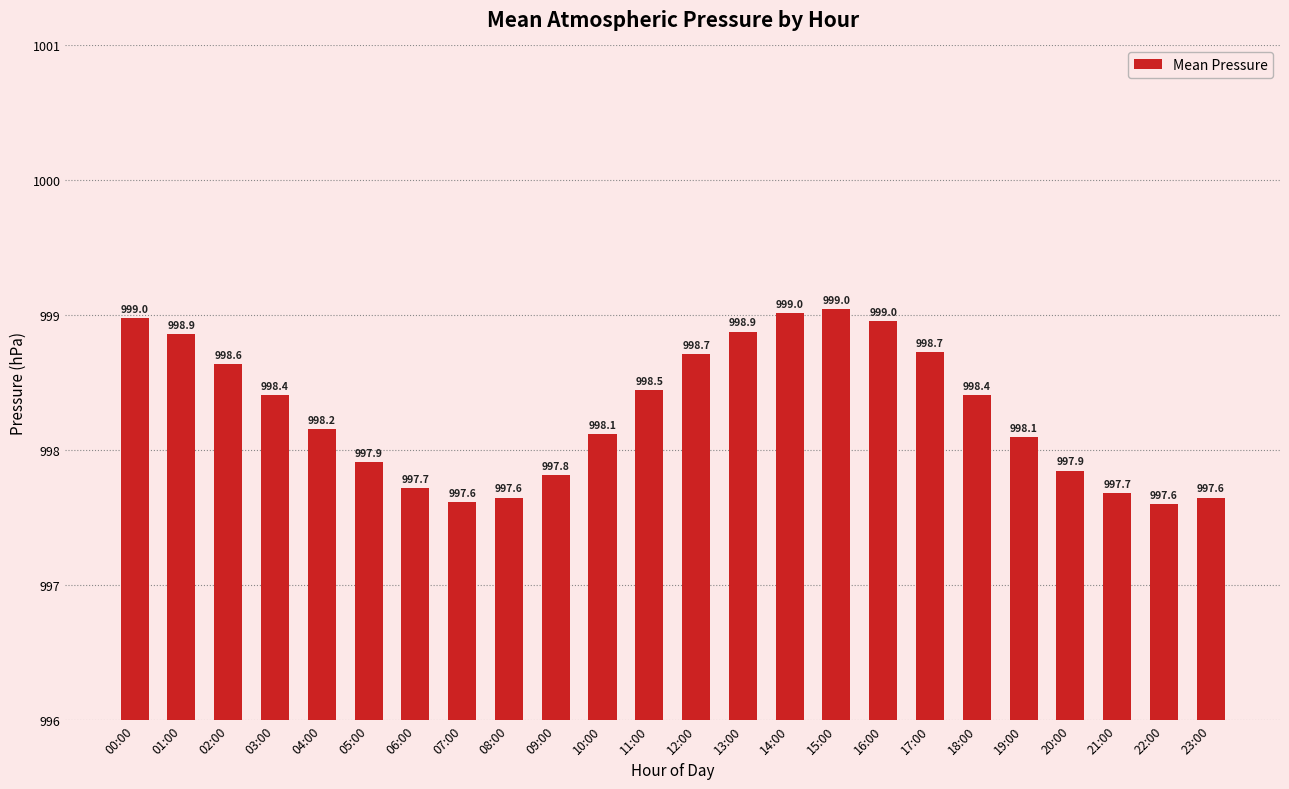

What is the smallest value displayed?

997.6